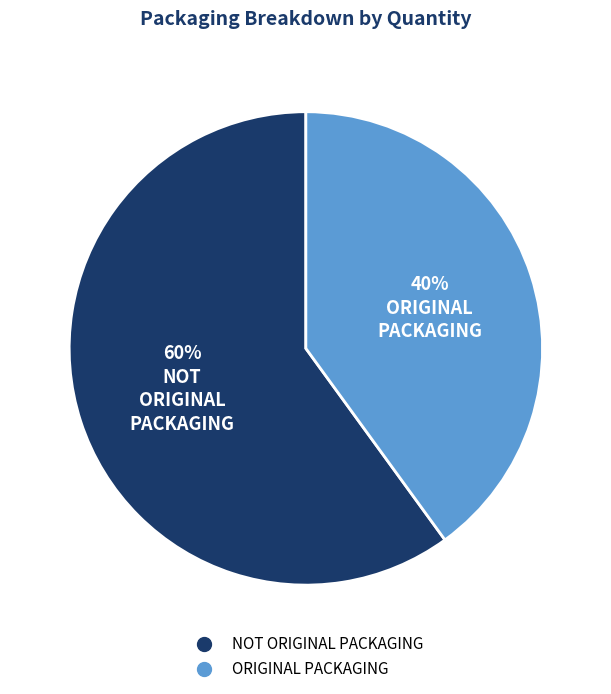

To the nearest percent, what is the average slice percentage?

50%